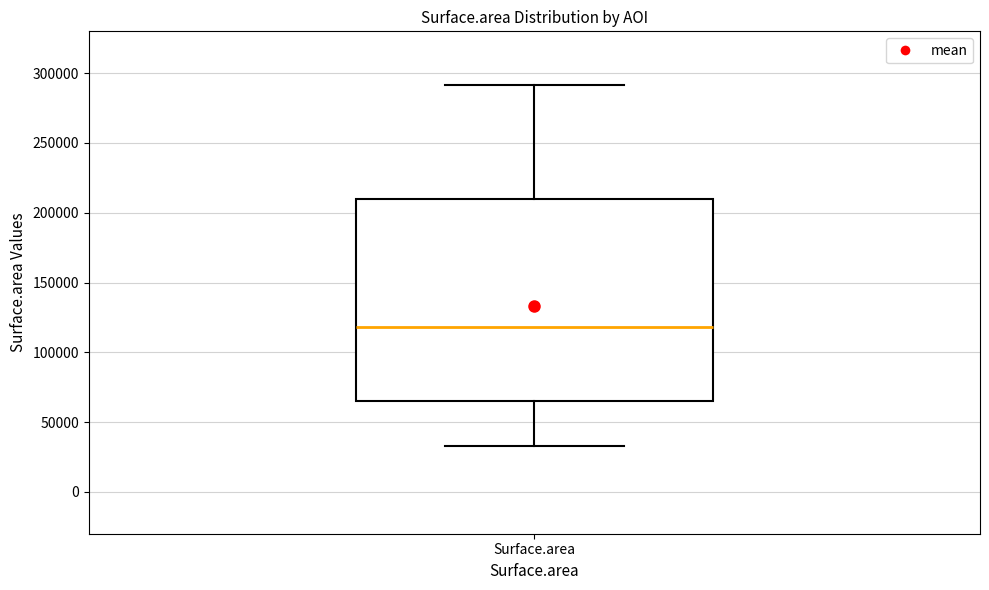

Read this box plot against the y-axis: the position of the median line, the range covered by the box, and the ends of both whiskers. The values are not printed on the chart, so give them approximately, as read against the axis.

median 120000, box 65000 to 210000, whiskers 35000 to 290000